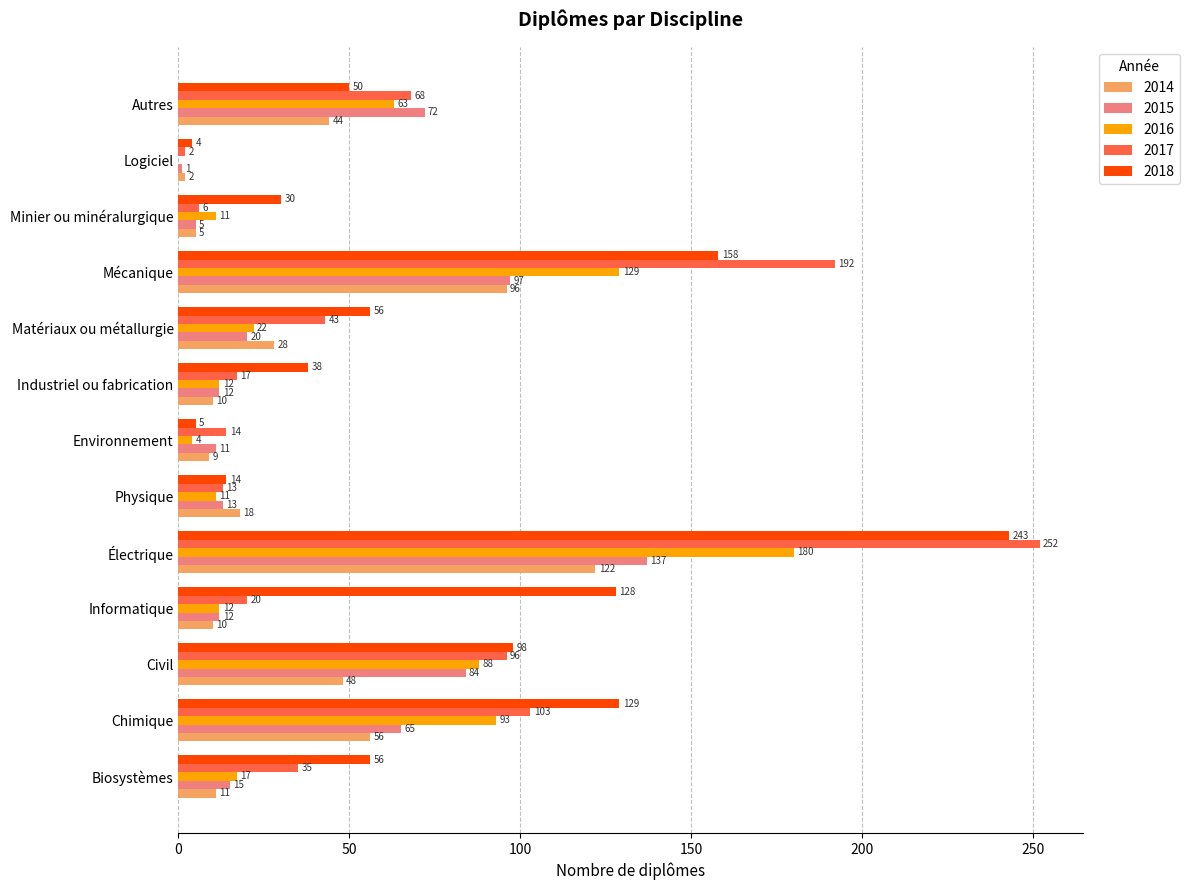

What is the sum of the 2014 values at Électrique and Autres?

166